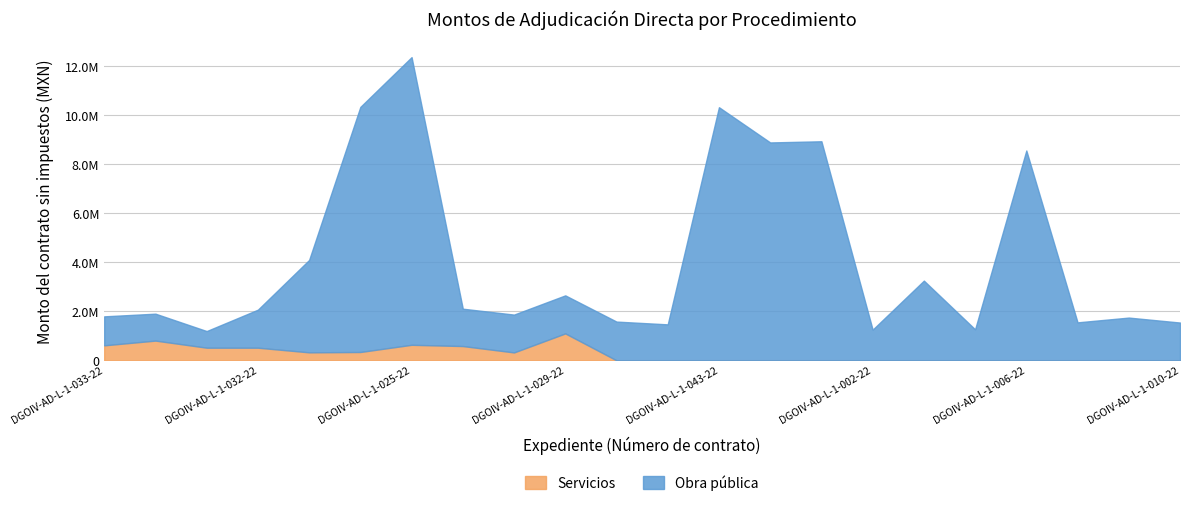

Where is the first local maximum for Servicios?

DGOIV-AD-L-1-034-22